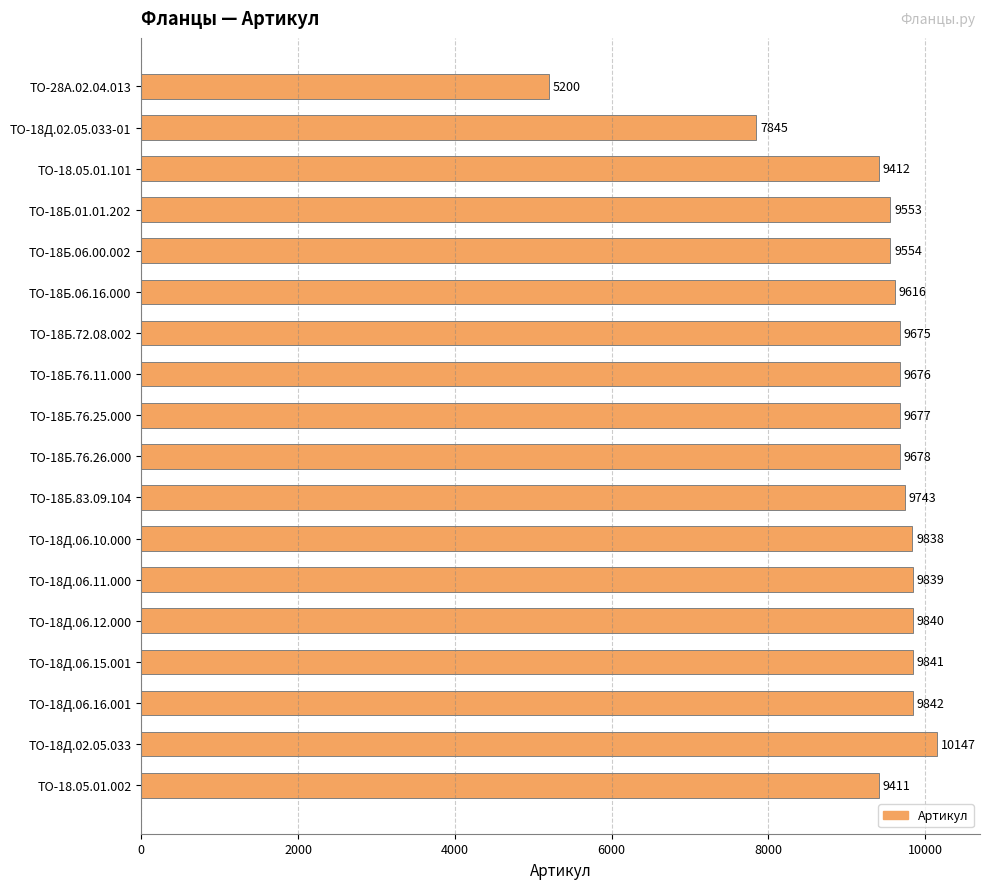

What is the value of the 1st bar from the top?

5200